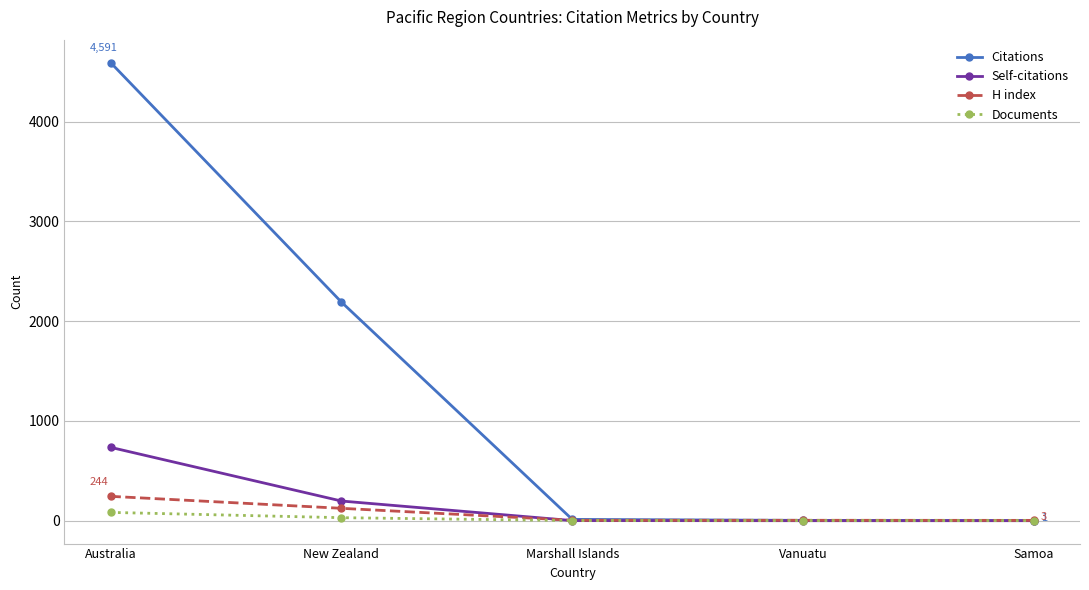

What is the difference between the highest and lowest values at Samoa?

3